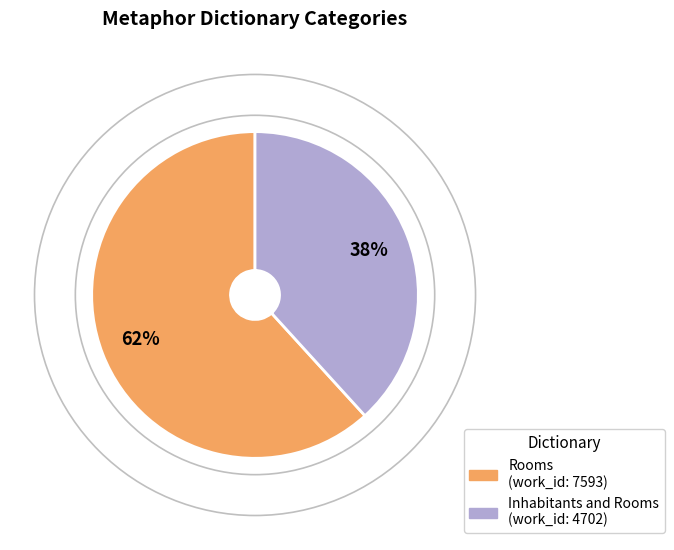

Which slice is the largest?

Rooms